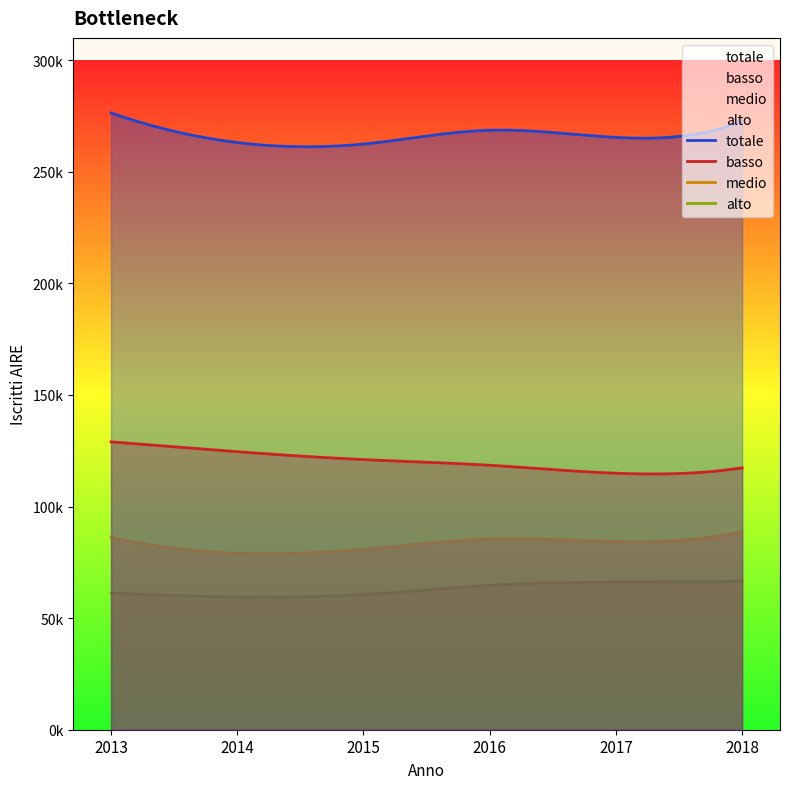

True or false: totale has a value of 434481 at 2014.

False